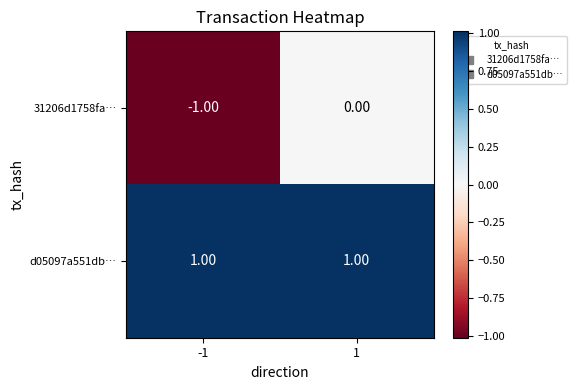

Which series has the widest spread of values?

31206d1758fa…